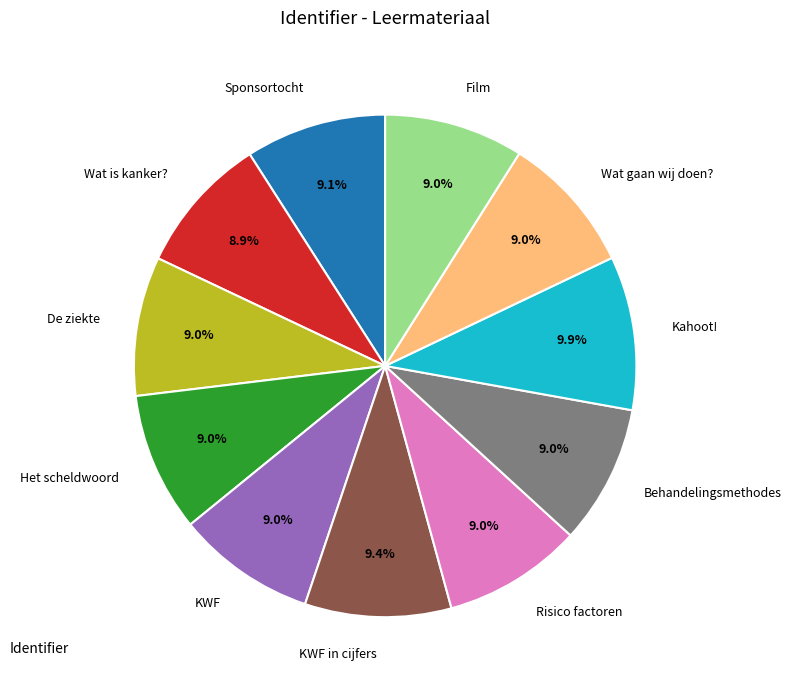

Does any single category account for the majority?

No